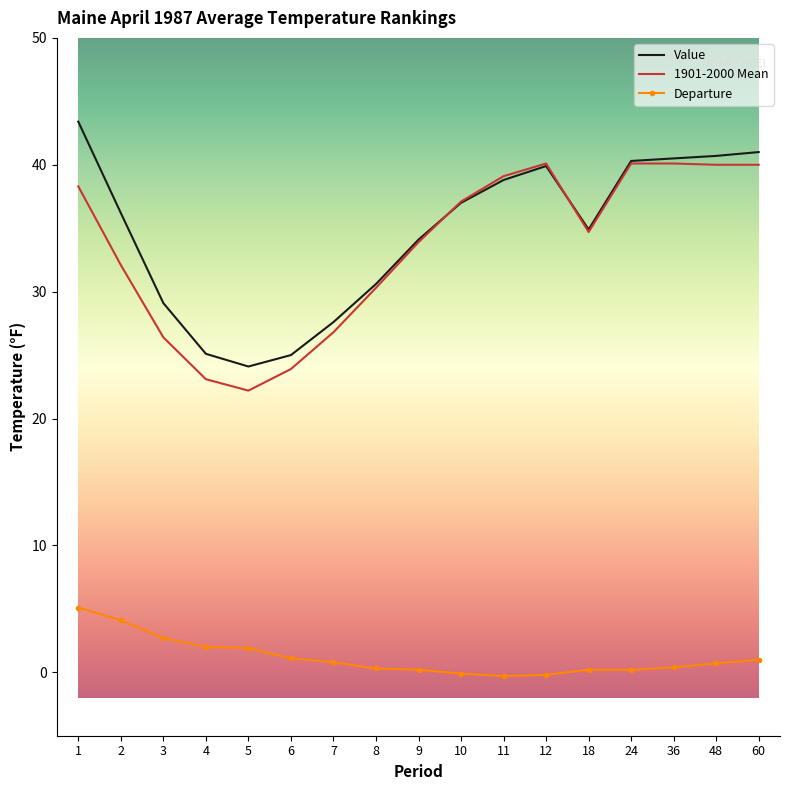

Count the number of categories in the chart.

17